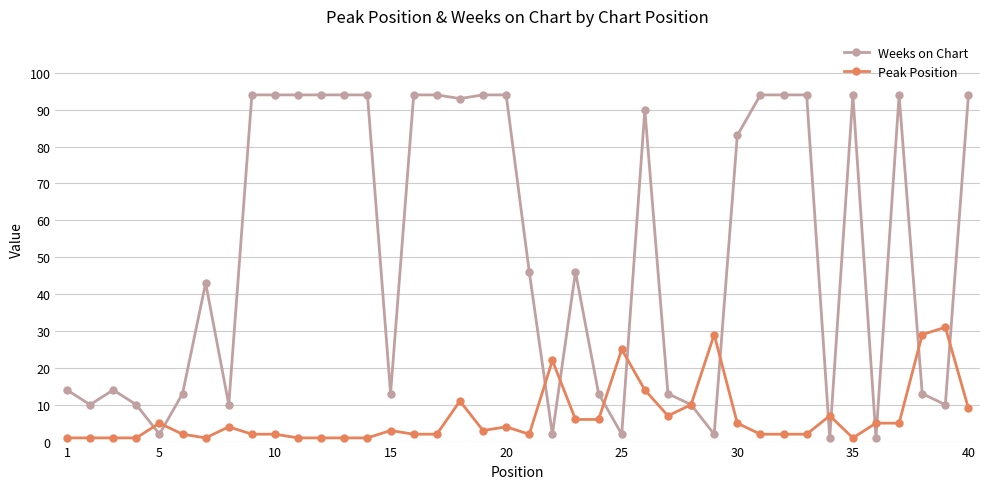

True or false: Weeks on Chart and Peak Position cross at least once.

True